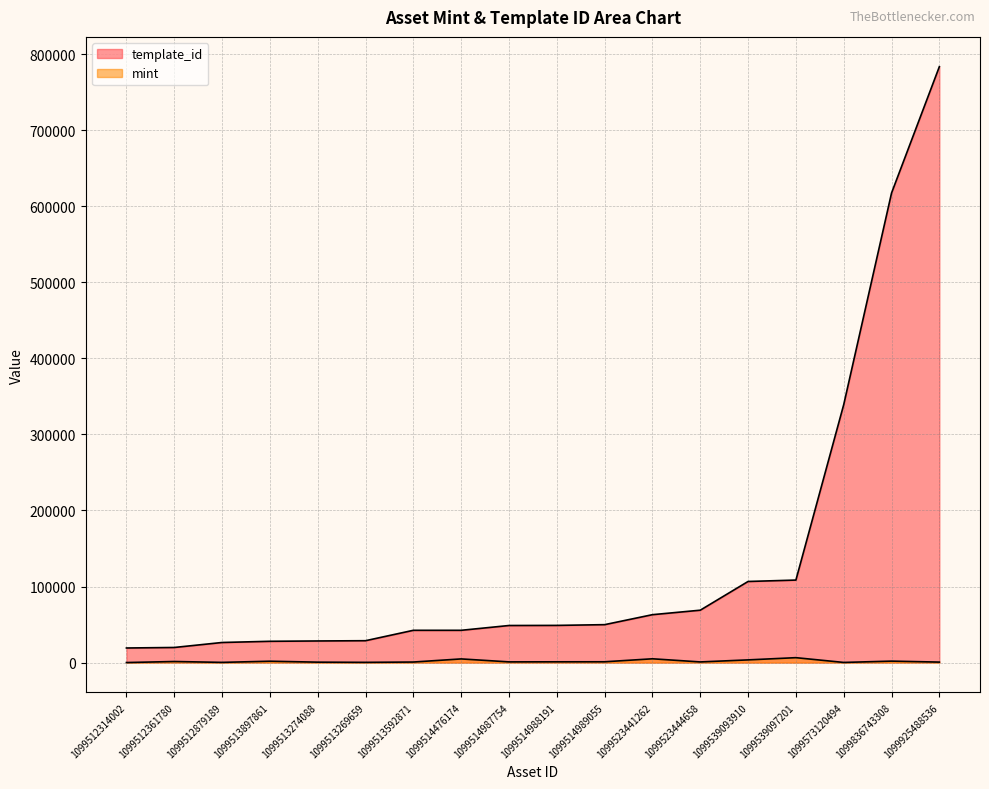

How many data points in template_id are above 48873?

8